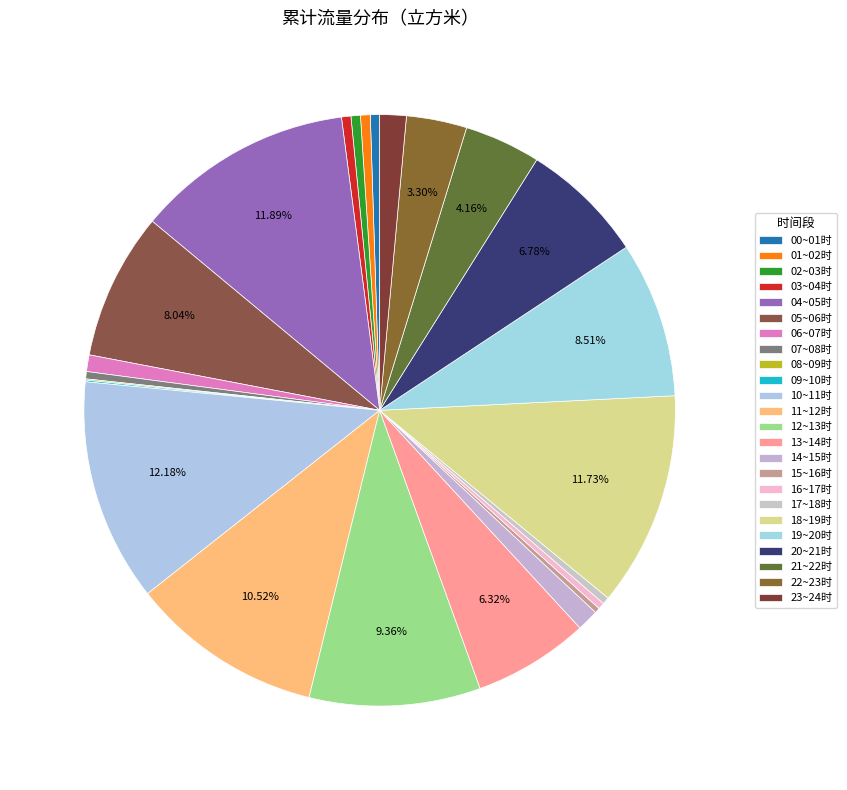

Which slice is the largest?

10~11时